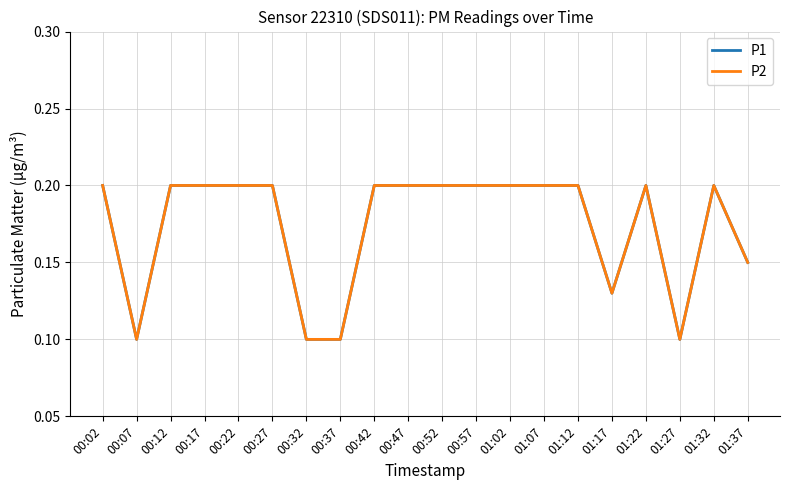

List the series in order of their peak value, highest first.

P1, P2